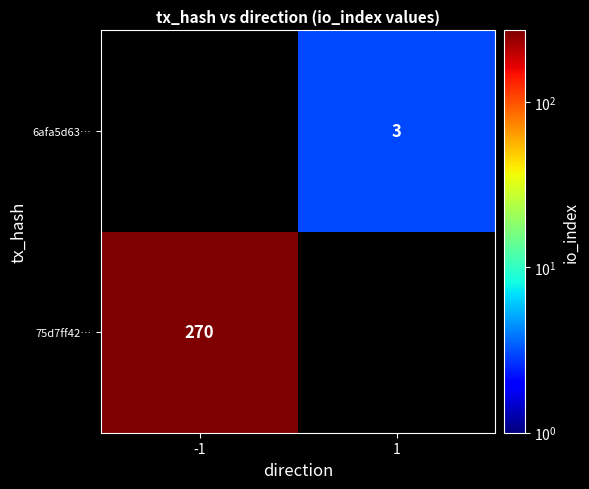

What is the difference between the highest and lowest values at 1?

3